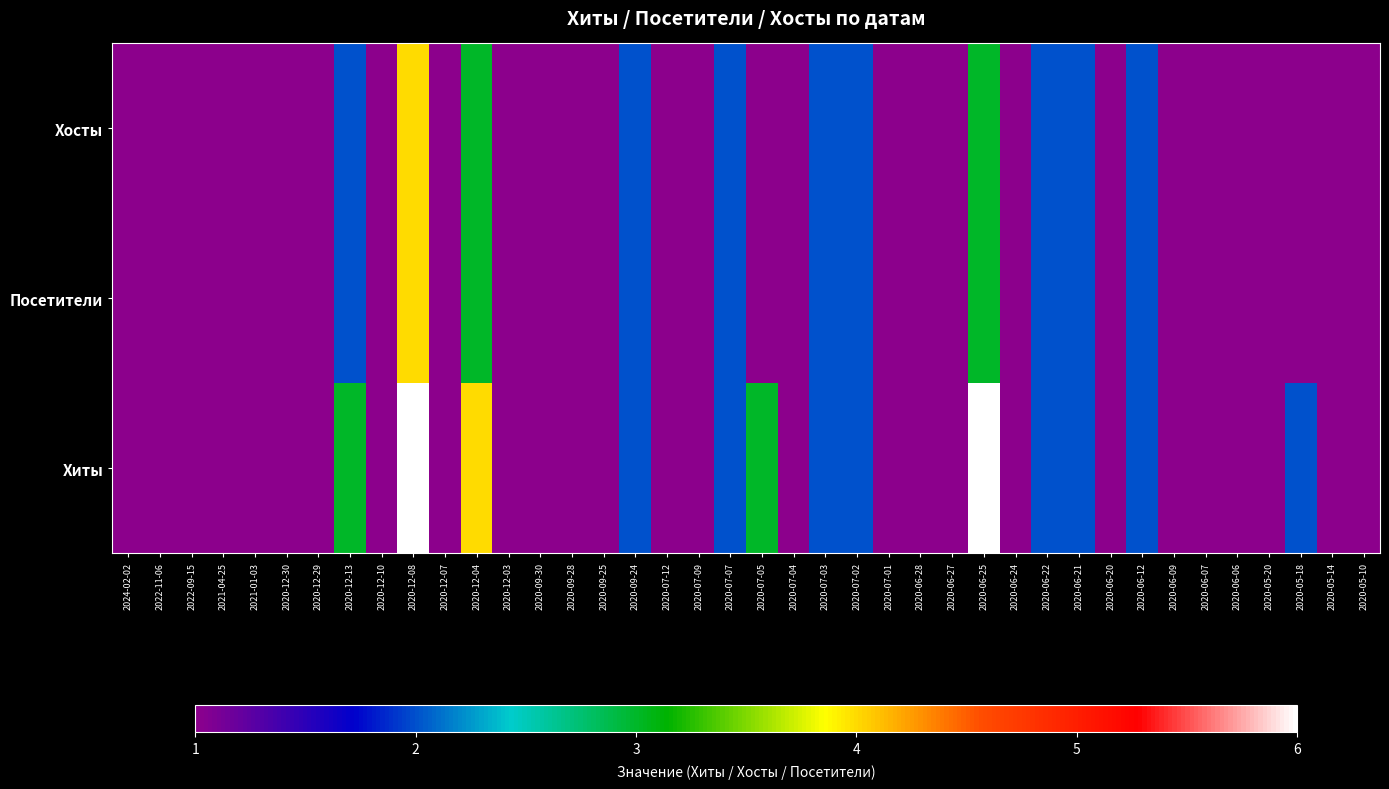

Count the number of categories in the chart.

40